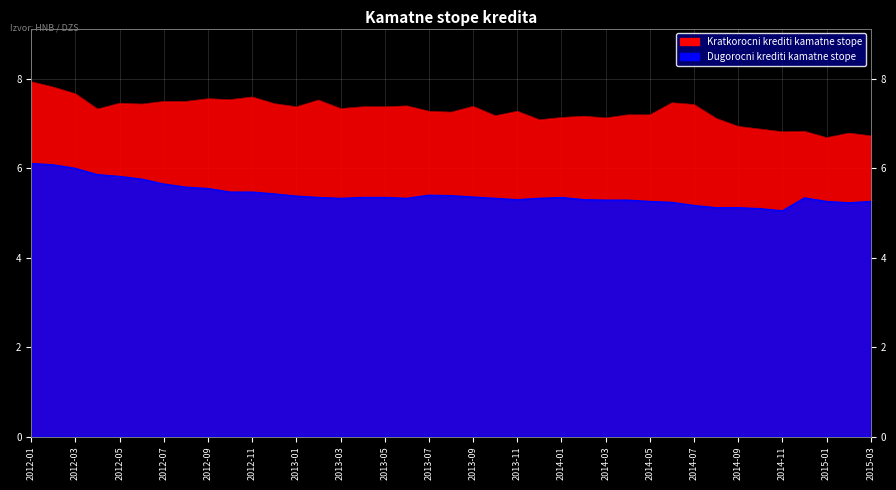

How many data points does each series have?

39